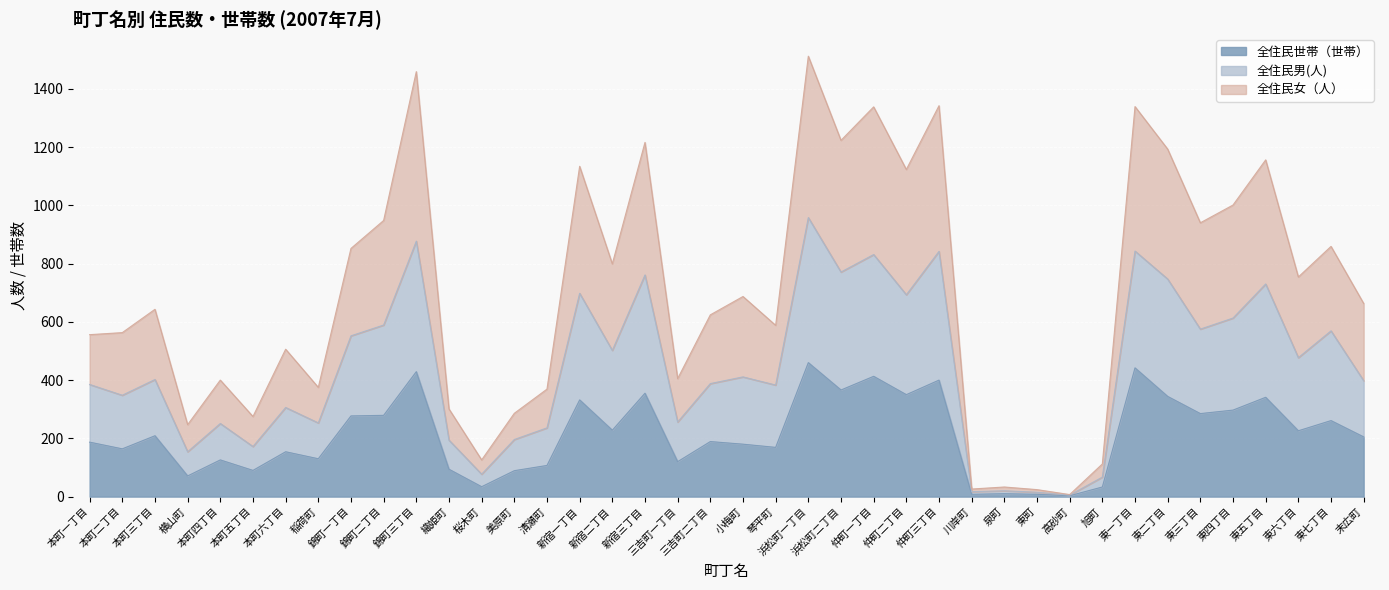

What is the label of the 6th point from the left?

本町五丁目